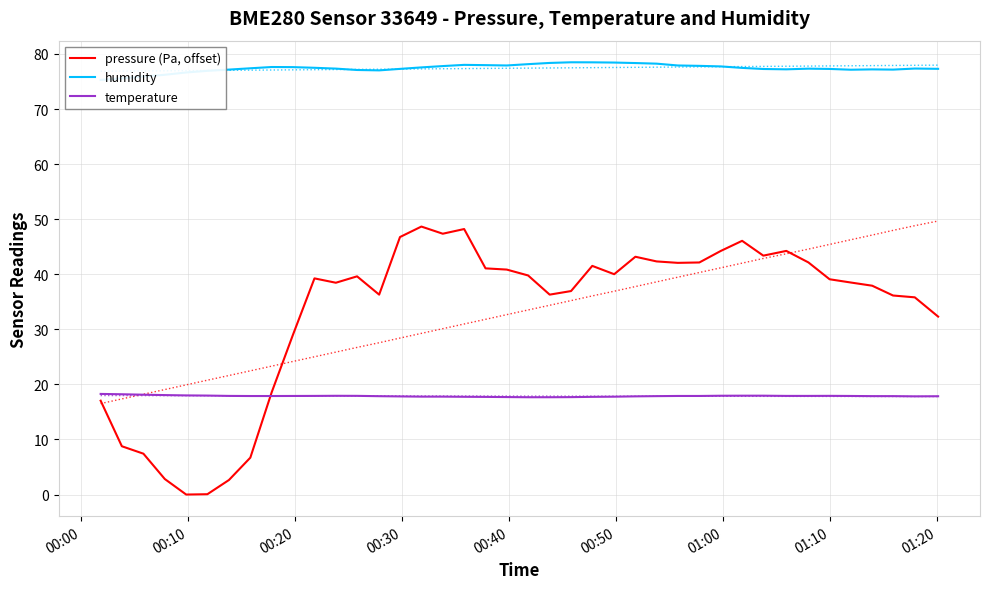

How many data points does each series have?

40